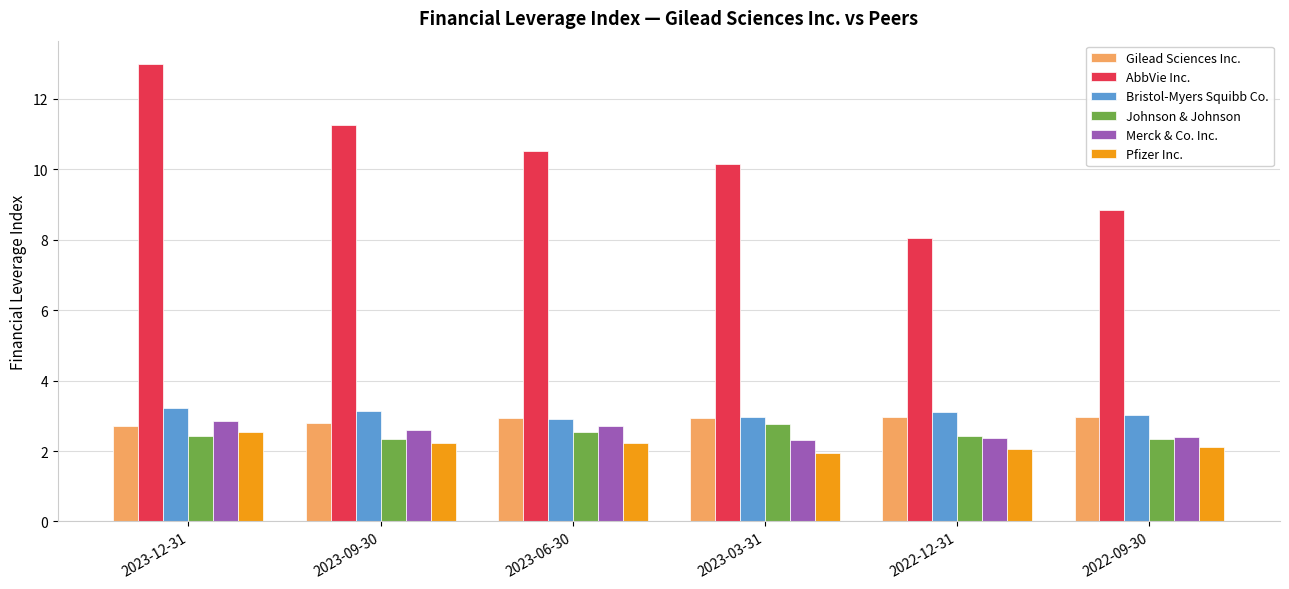

What are all the series names shown in the legend?

Gilead Sciences Inc., AbbVie Inc., Bristol-Myers Squibb Co., Johnson & Johnson, Merck & Co. Inc., Pfizer Inc.